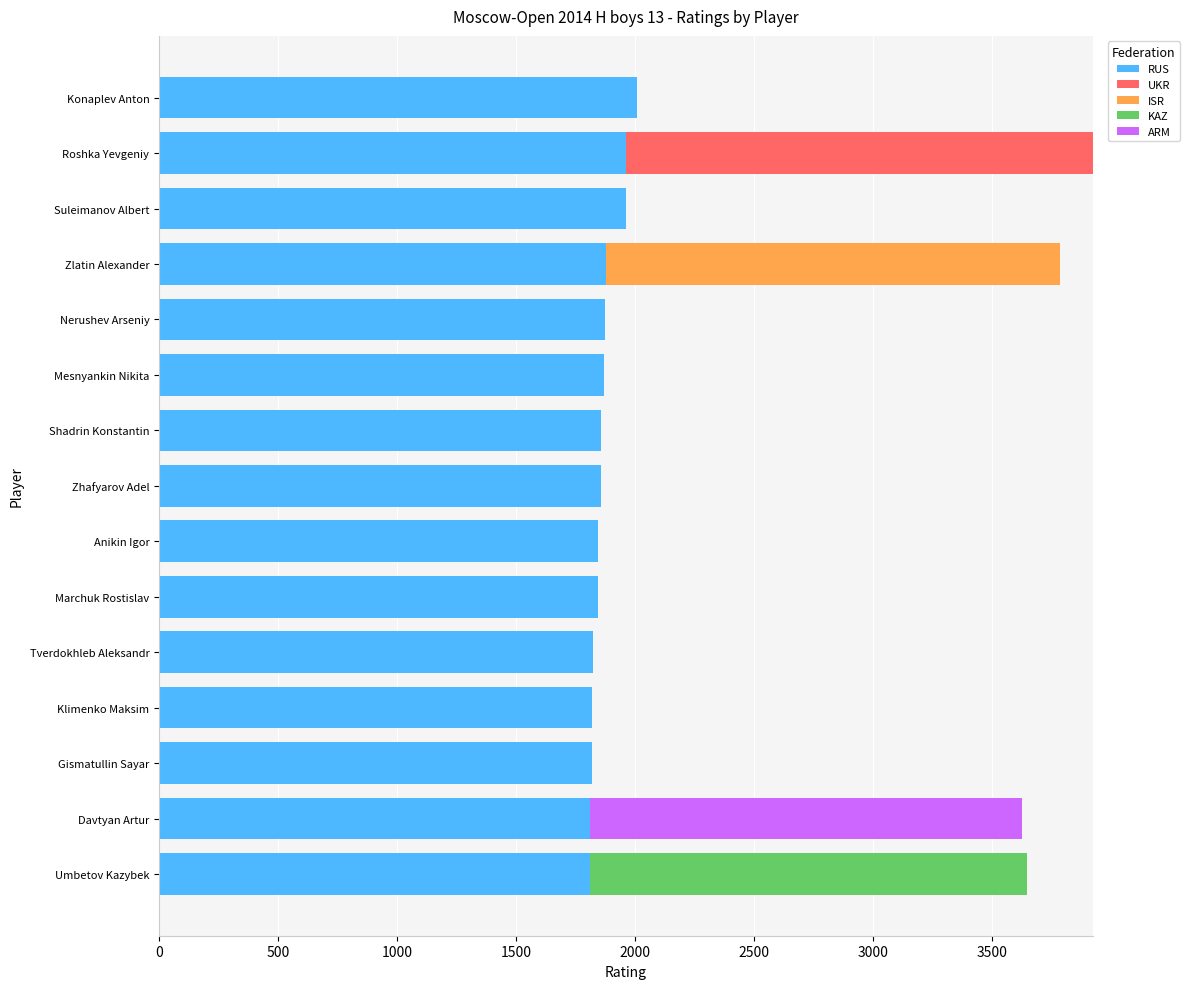

What is the sum of the RUS values at Suleimanov Albert and Umbetov Kazybek?

3770